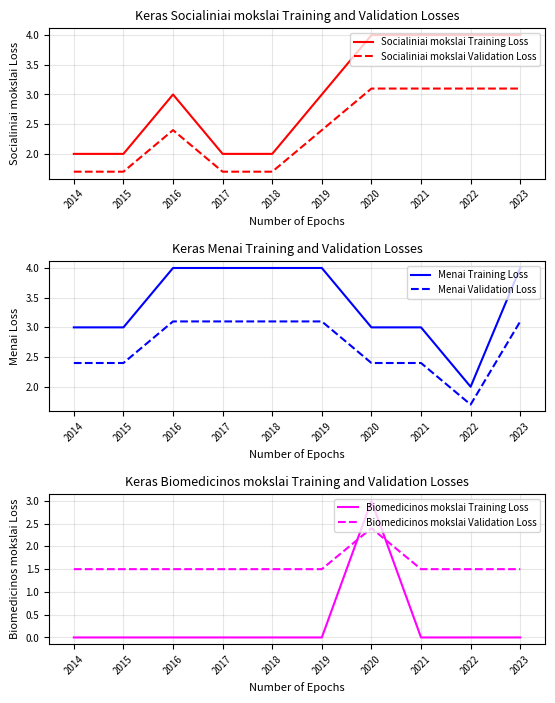

What is the greatest value displayed?

4.0